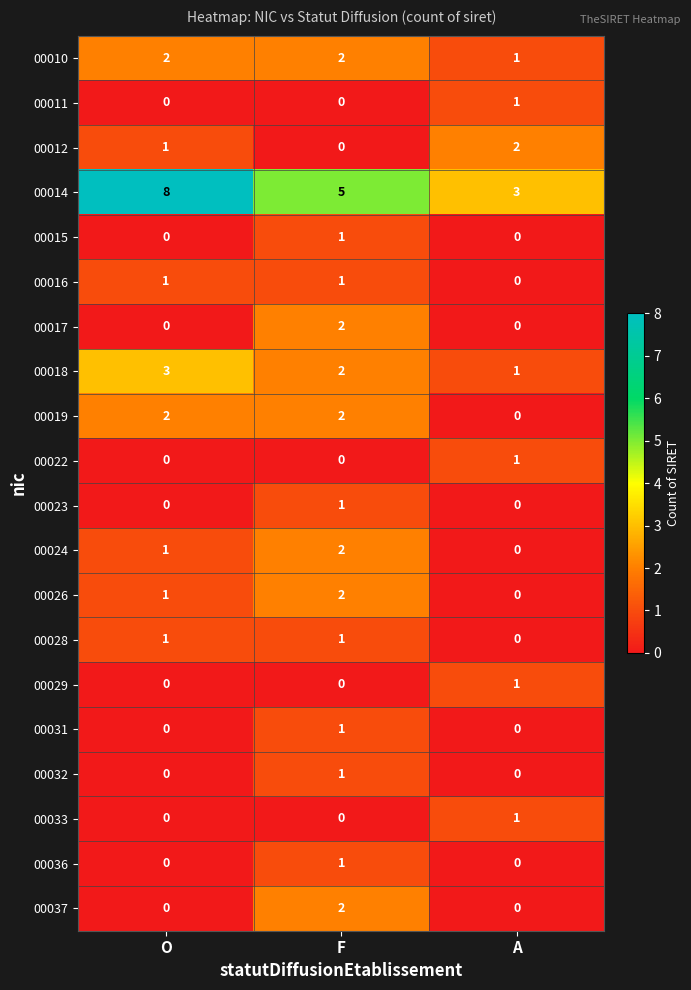

How many values in the 00023 series exceed 0?

1